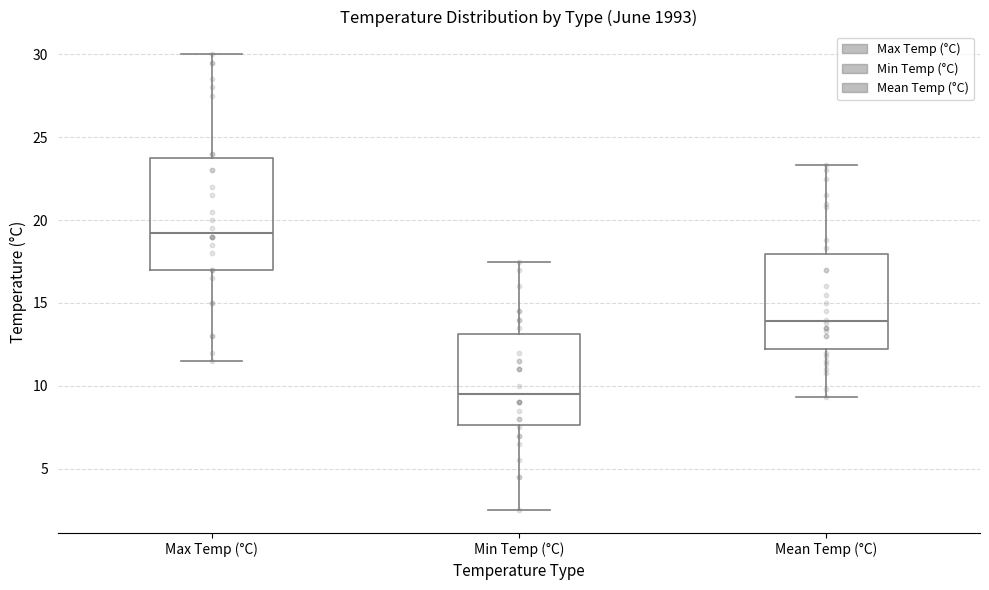

Where does the upper whisker of the box for Max Temp (°C) end on the y-axis? The values are not printed on the chart, so give them approximately, as read against the axis.

30.0